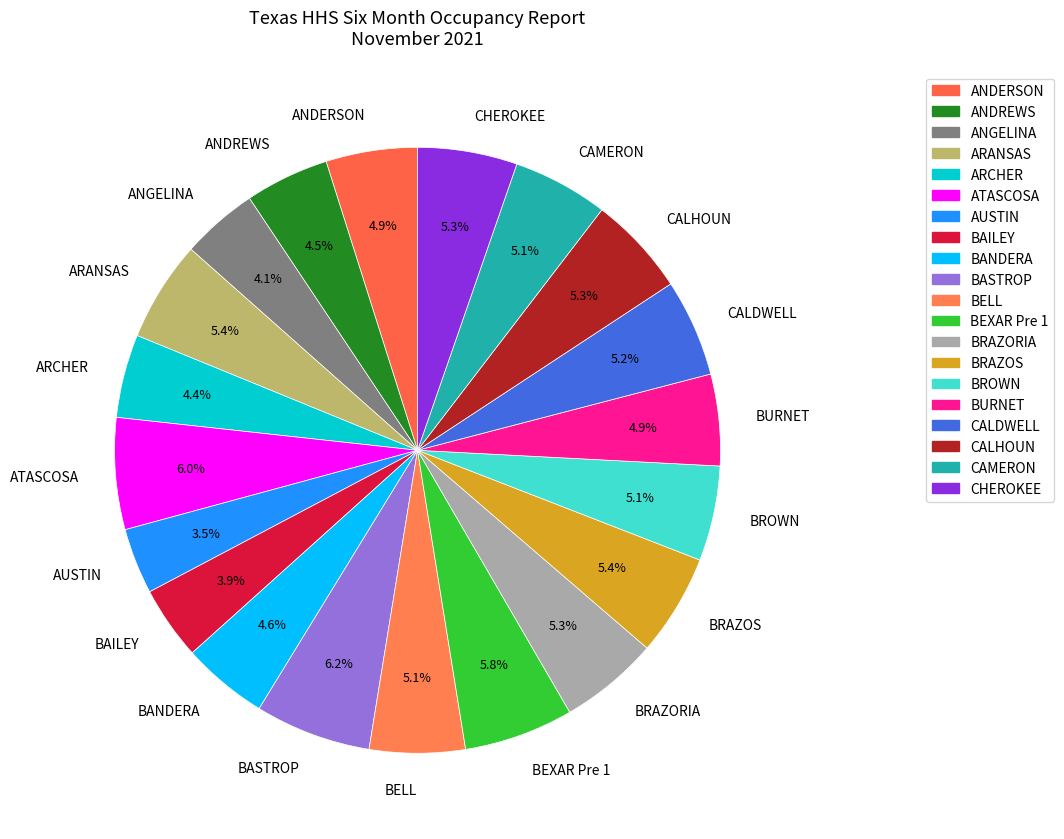

To the nearest percent, what portion does ARANSAS represent?

5%